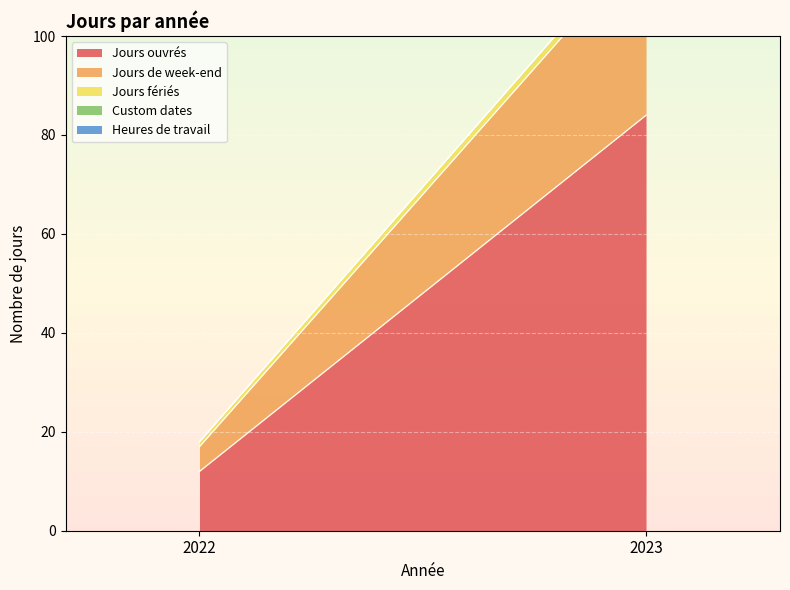

How many categories are shown in the chart?

2